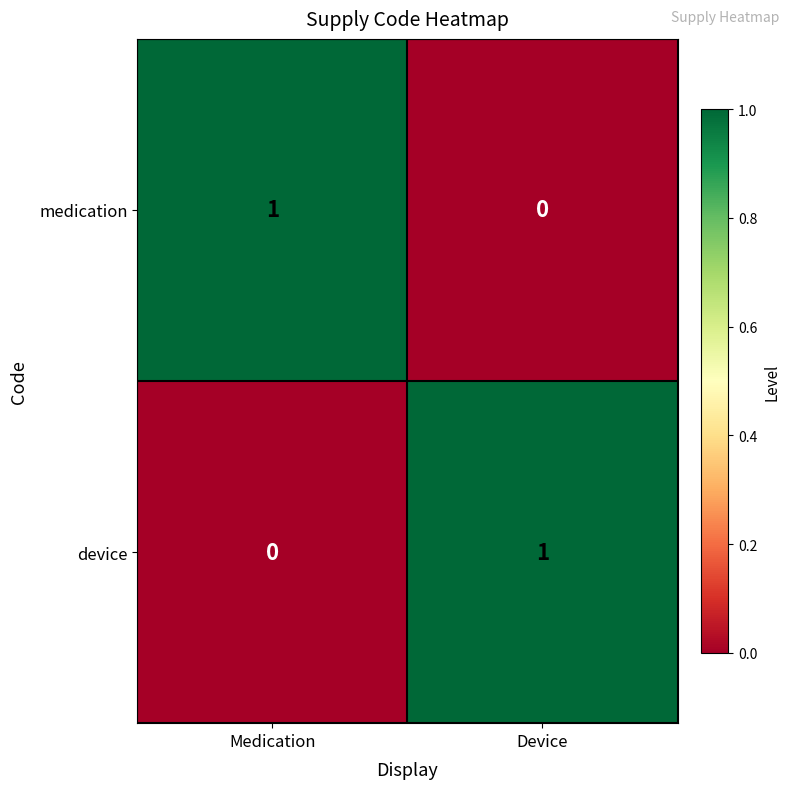

True or false: device has a value of 1 at Medication.

False